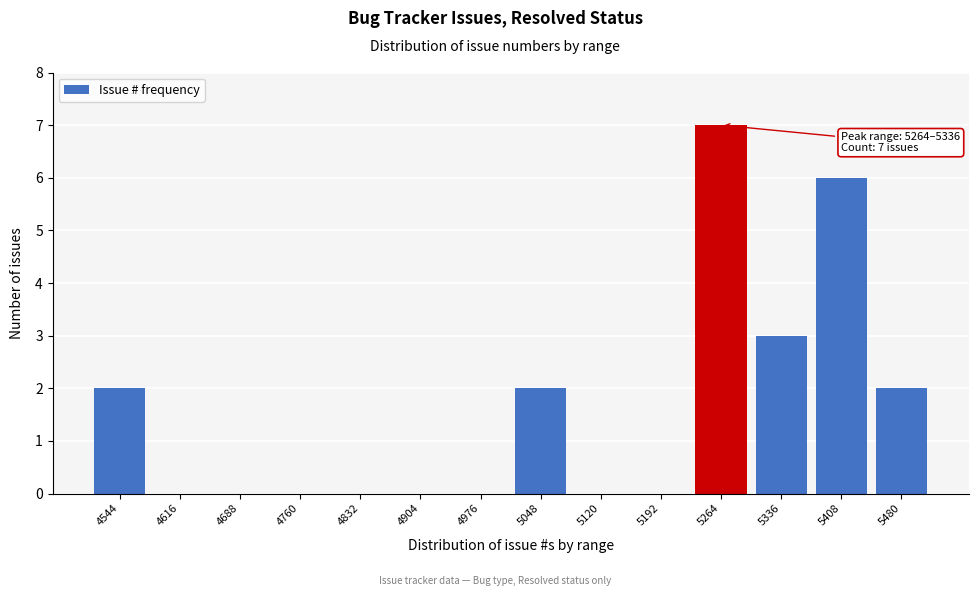

Reading left to right, list all the values displayed in this chart.

4544=2	4616=0	4688=0	4760=0	4832=0	4904=0	4976=0	5048=2	5120=0	5192=0	5264=7	5336=3	5408=6	5480=2